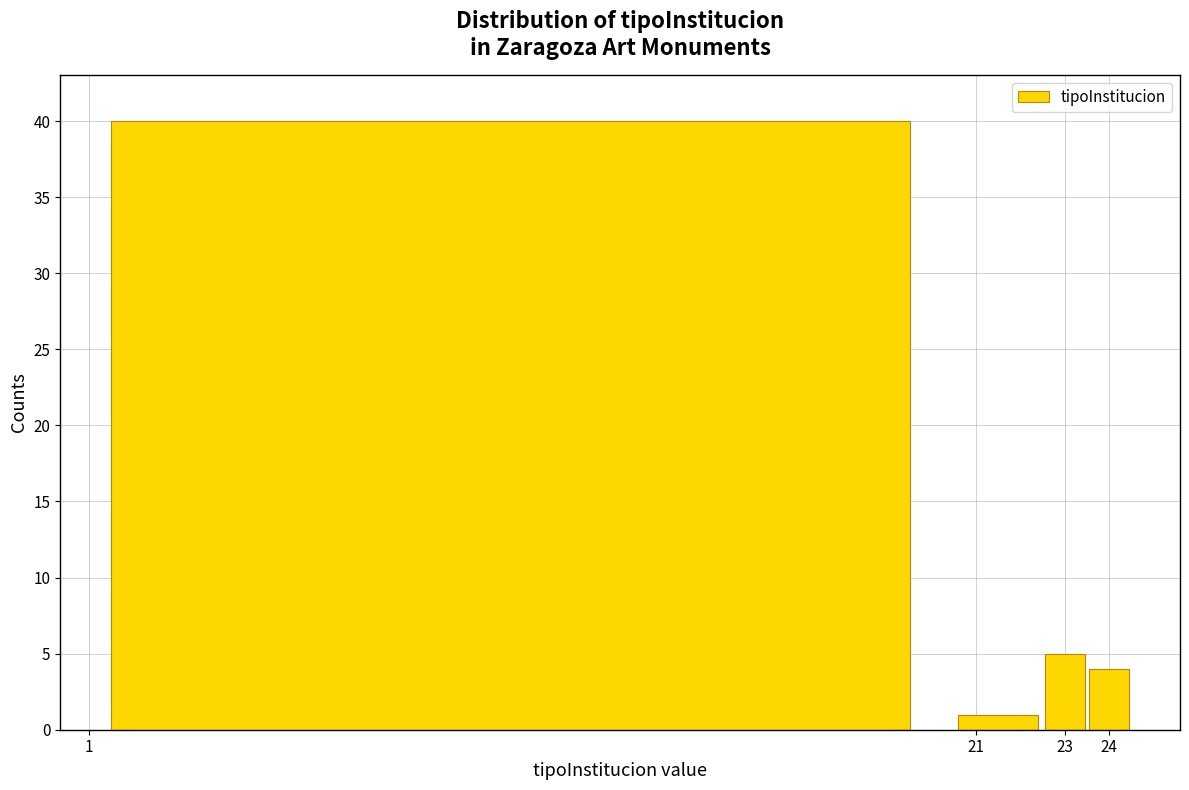

What is the height of the bar covering 23.5 to 24.5 on the x-axis? The values are not printed on the chart, so give them approximately, as read against the axis.

4